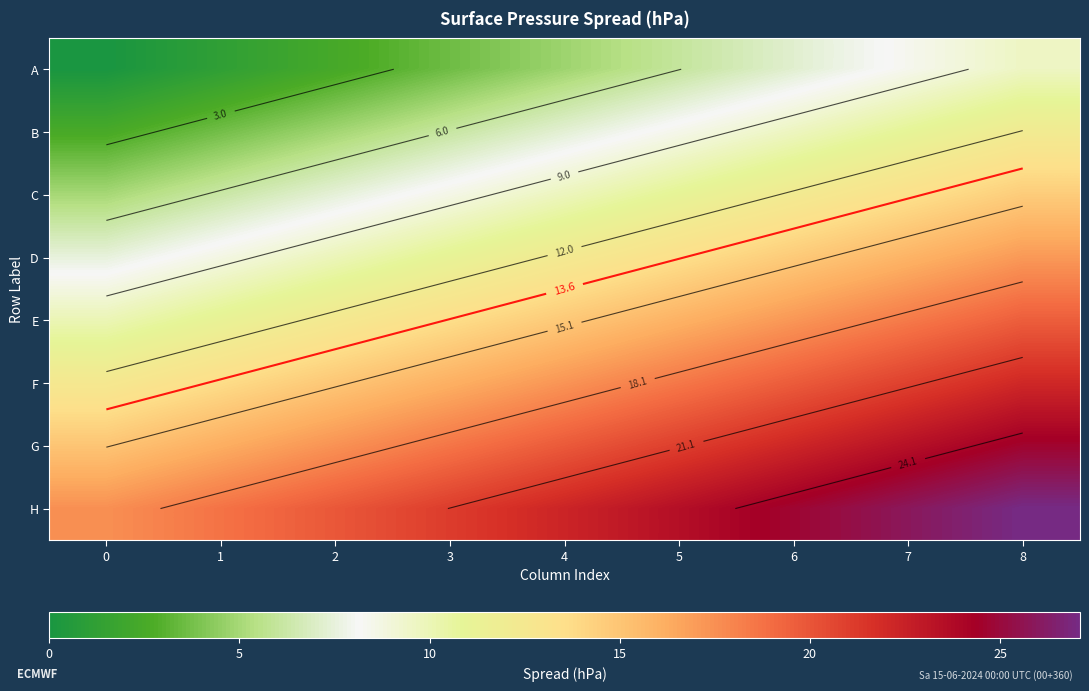

At which label is F closest to 17?

4